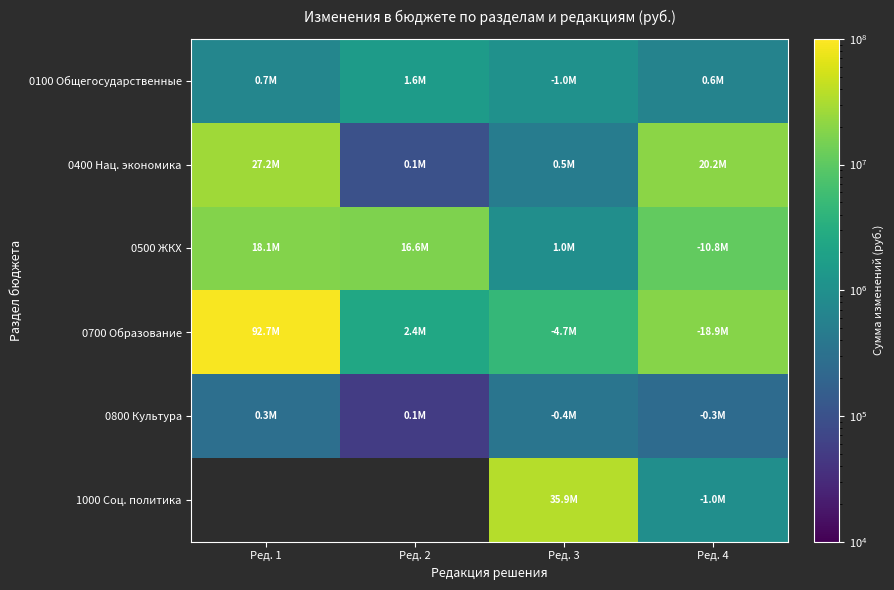

Is the value of 0400 Нац. экономика at Ред. 3 greater than the value of 0800 Культура at Ред. 4?

Yes